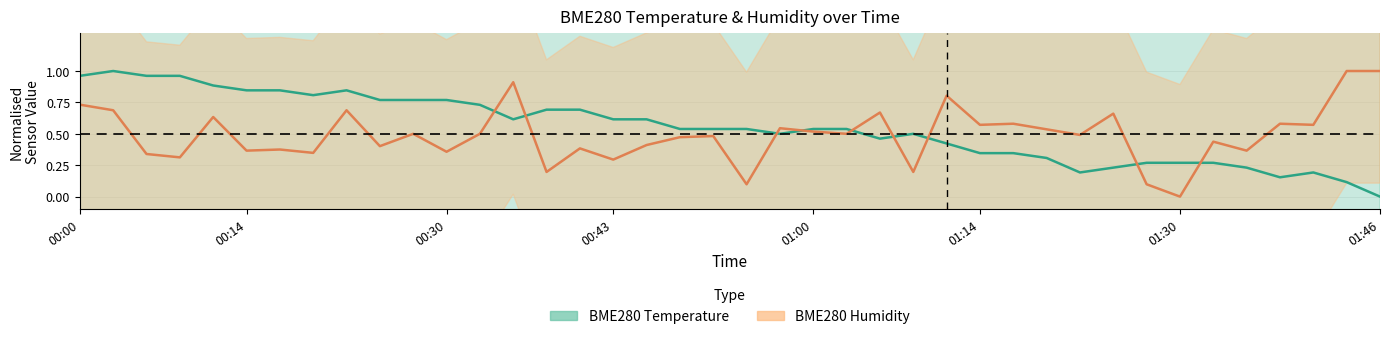

At which category does BME280_temperature reach its first local valley?

00:19